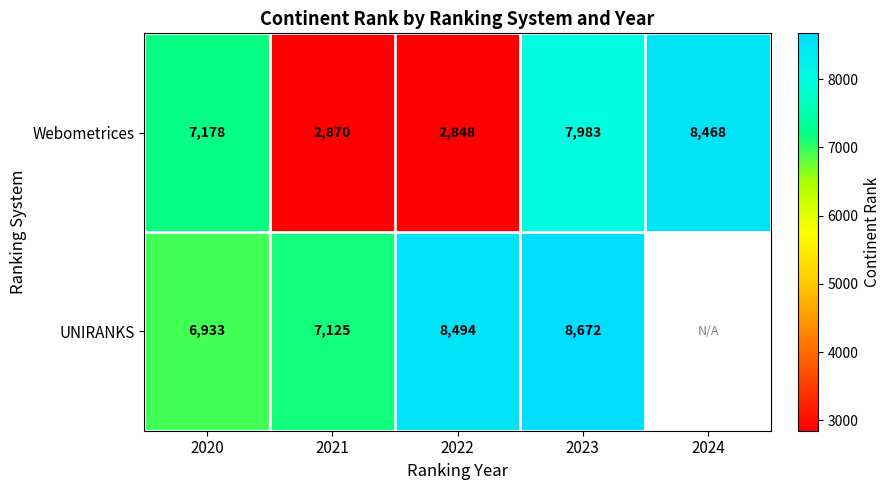

Which has a higher value, 2024 or 2020?

2024